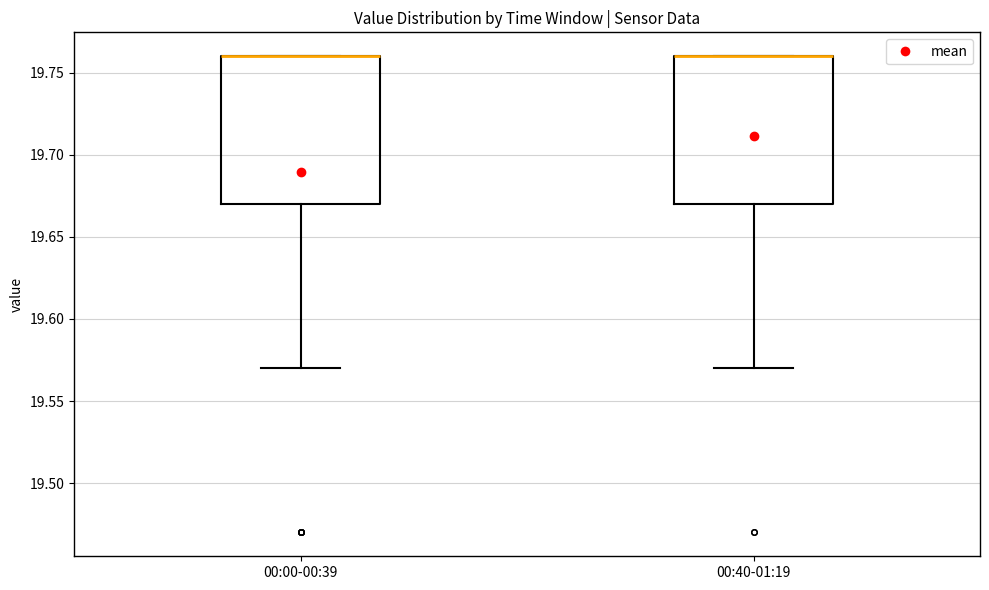

Where does the lower whisker of the box for 00:00-00:39 end on the y-axis? The values are not printed on the chart, so give them approximately, as read against the axis.

19.57